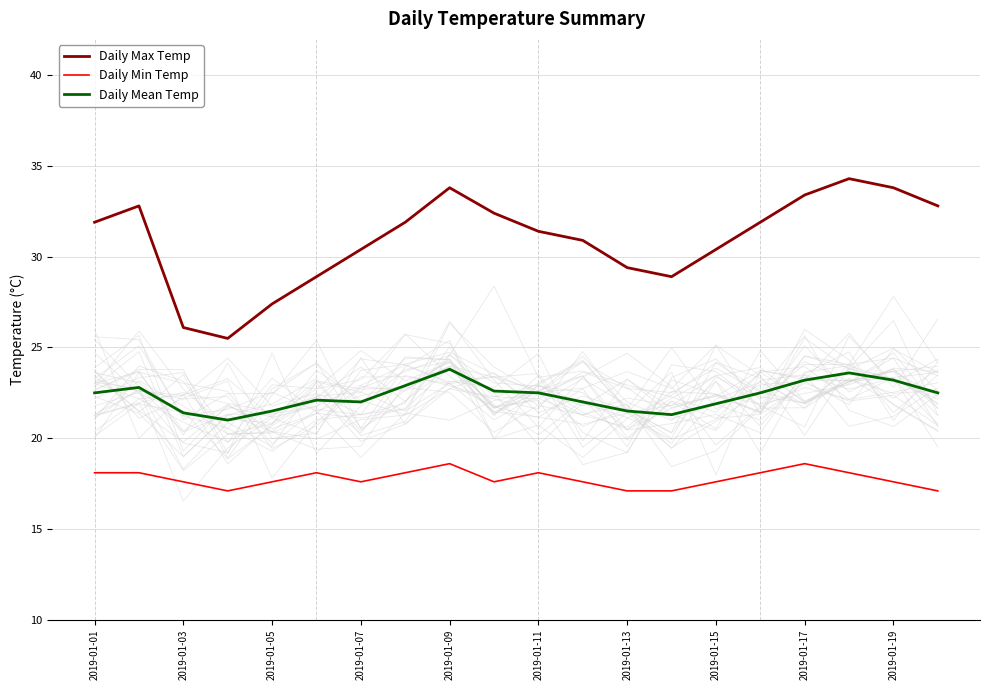

Which series has the largest total across all categories?

Daily Max Temp